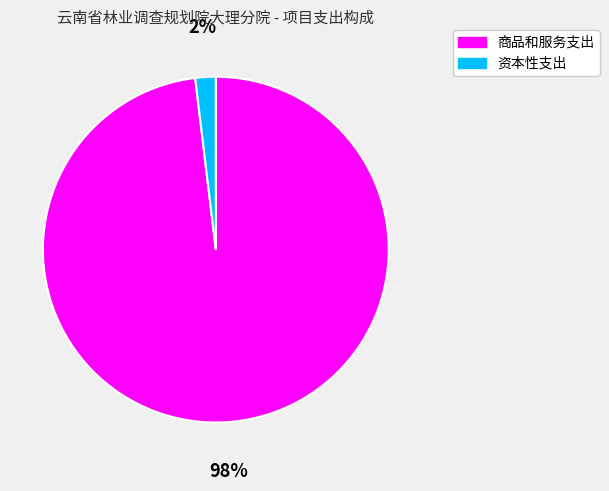

The 资本性支出 slice represents 2% of the pie. True or false?

True